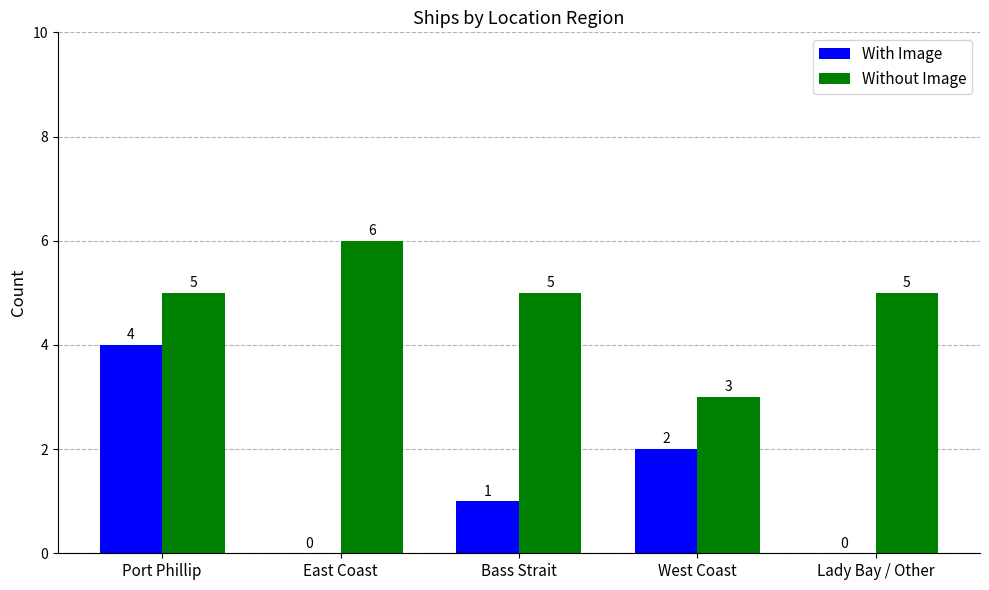

Which series changed the most between Port Phillip and Lady Bay / Other?

With Image